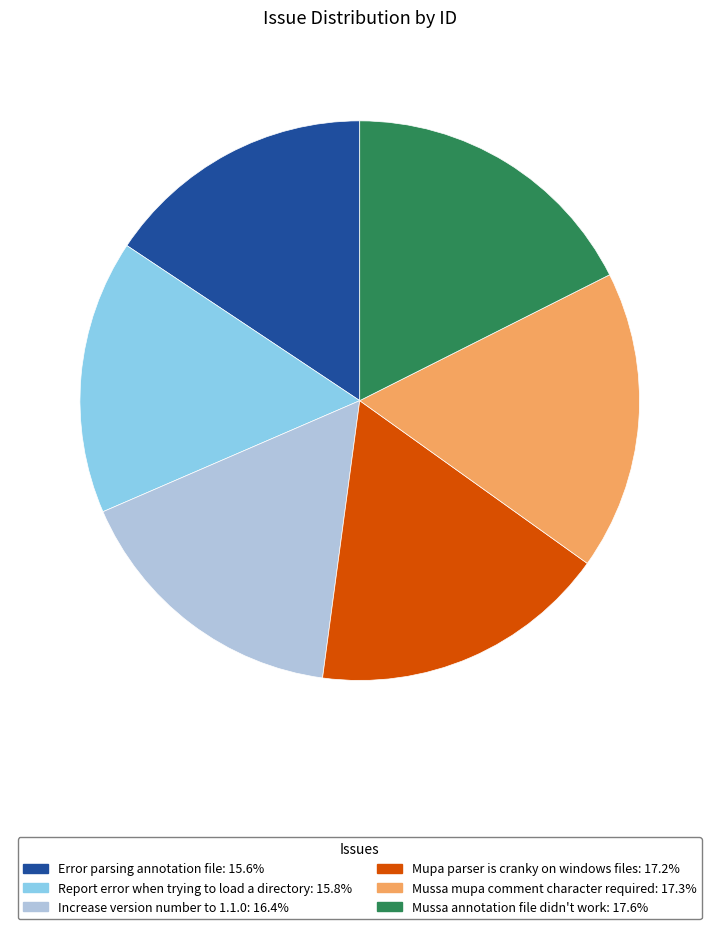

How many slices are in this pie chart?

6